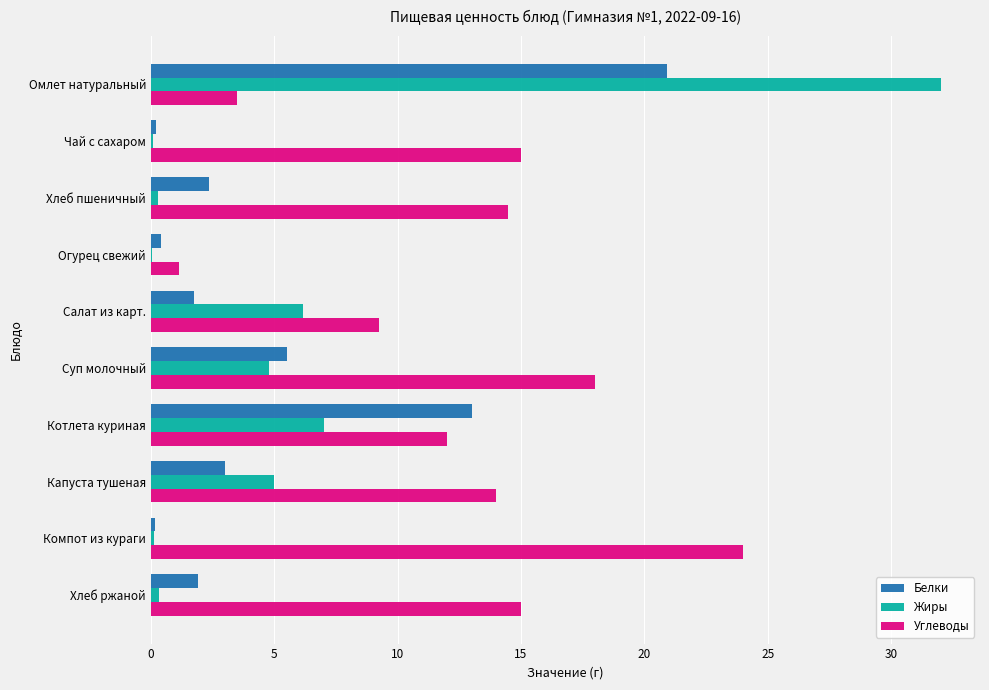

How many distinct data groups are displayed?

3